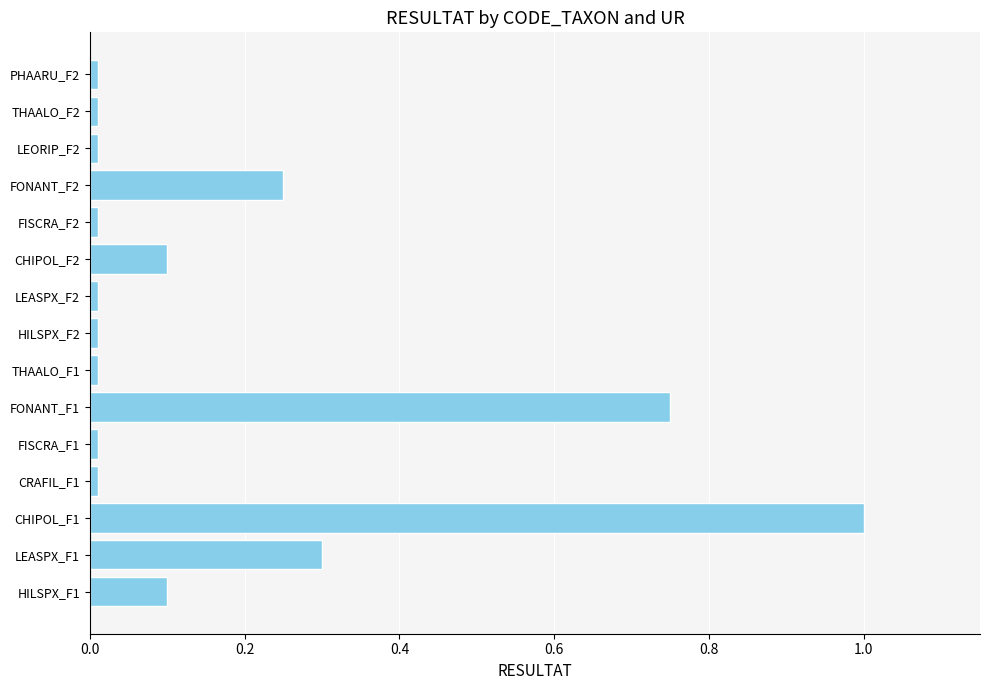

True or false: the data shows 0.1 at HILSPX_F1.

True